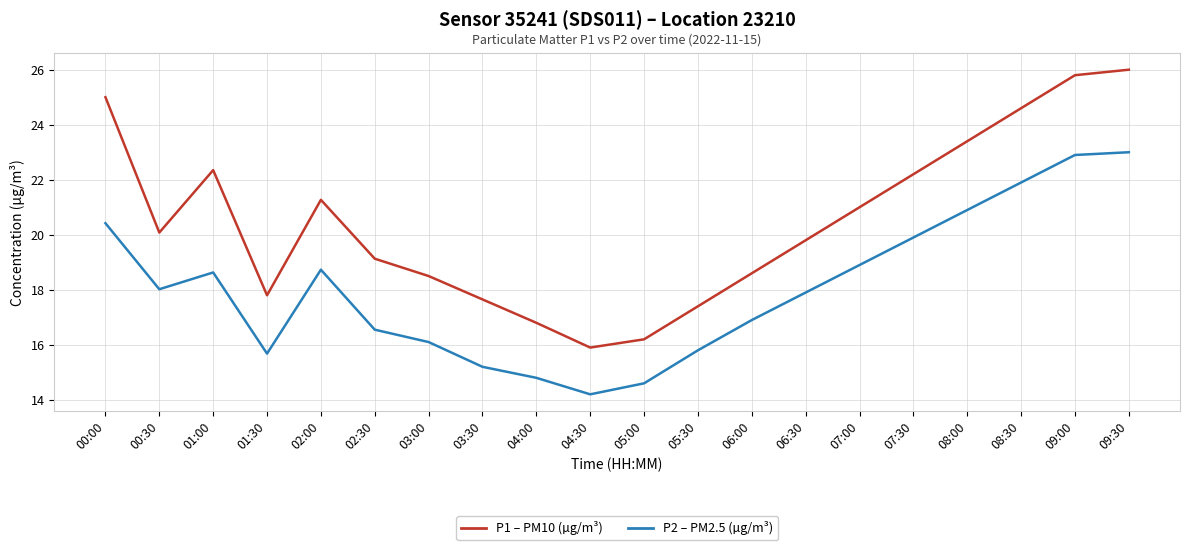

What is the difference between the highest and lowest values at 09:30?

3.0